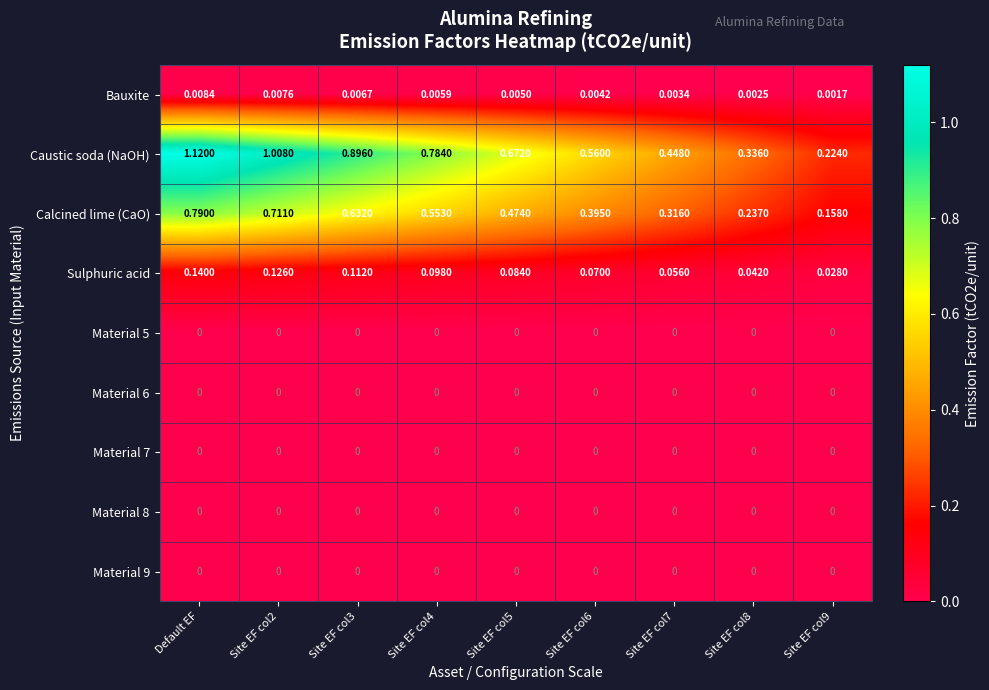

Which series changed the most between Site EF col4 and Site EF col8?

Caustic soda (NaOH)